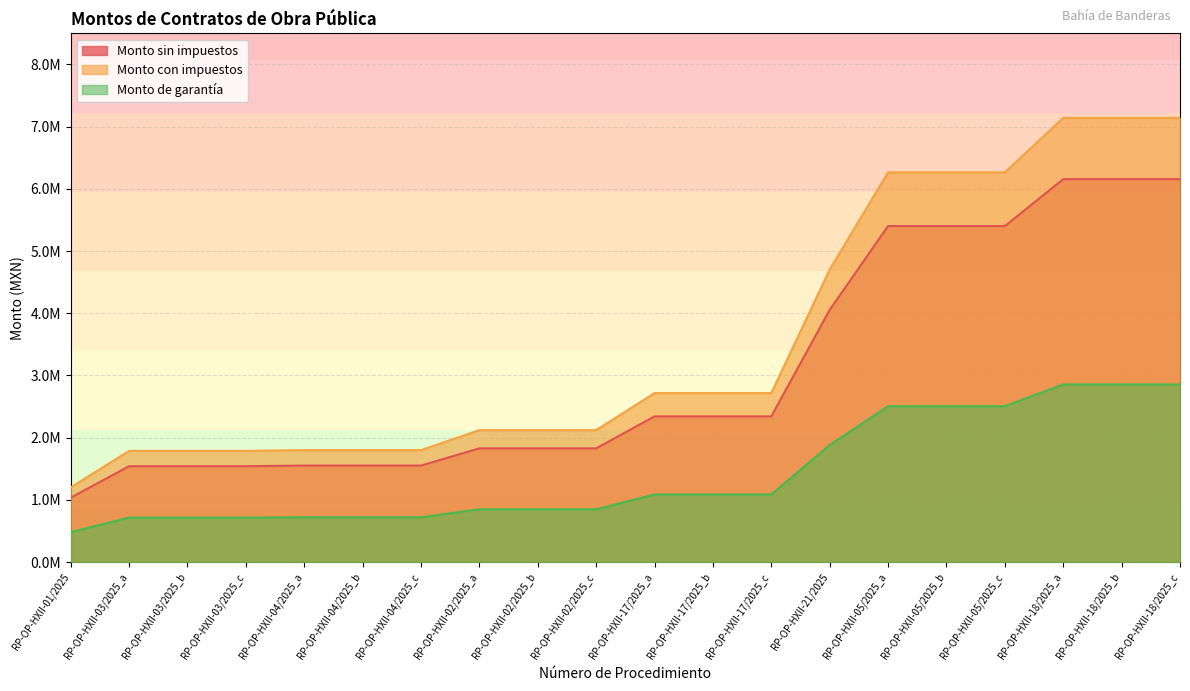

The Monto con impuestos series shows 1539571.1 at RP-OP-HXII-18/2025_a. True or false?

False